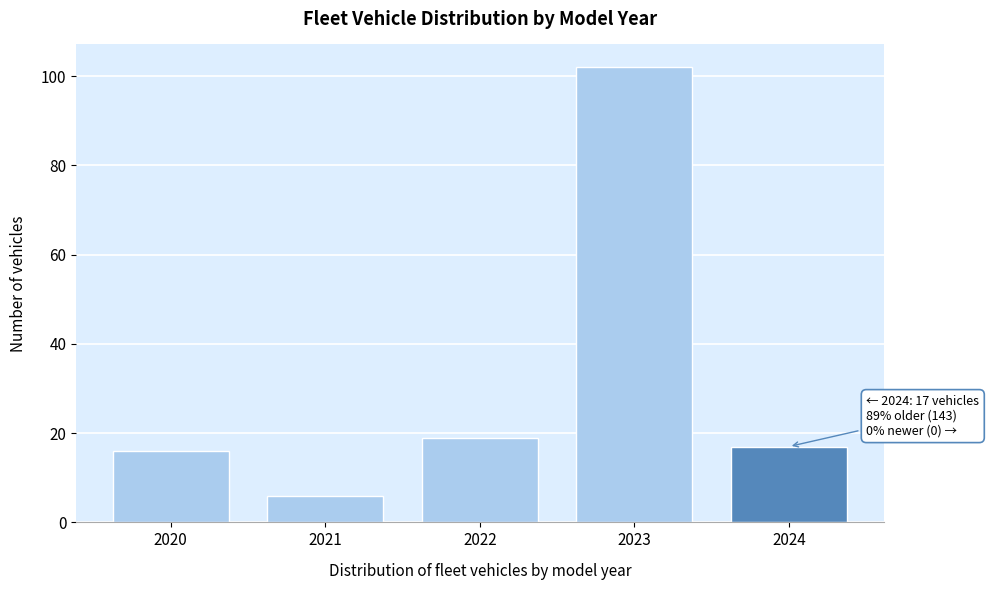

Reading left to right, what are all the values shown in this chart?

16	6	19	102	17